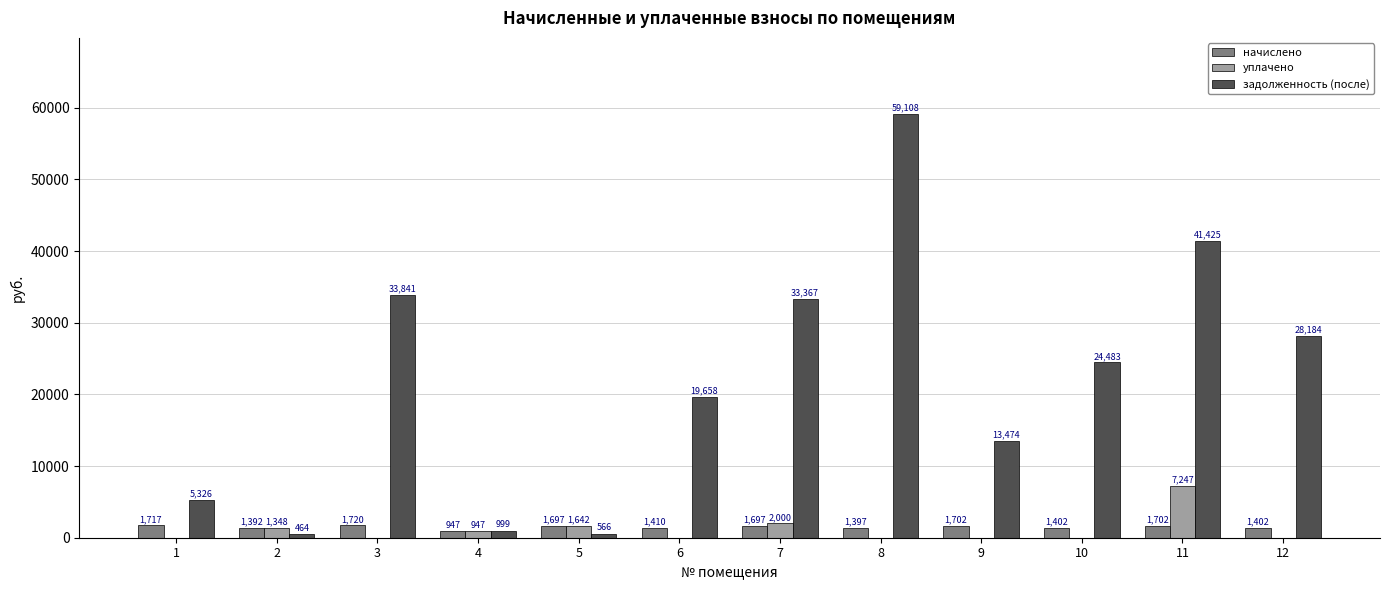

What are all the series names shown in the legend?

начислено, уплачено, задолженность (после)